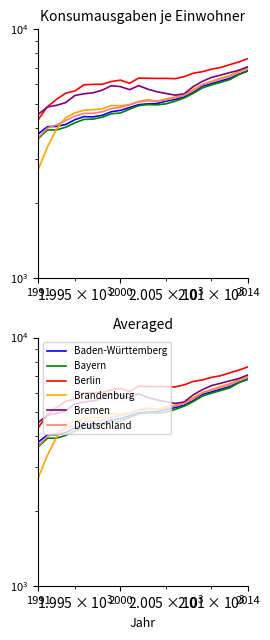

True or false: Berlin has a value of 10182 at 16.

False